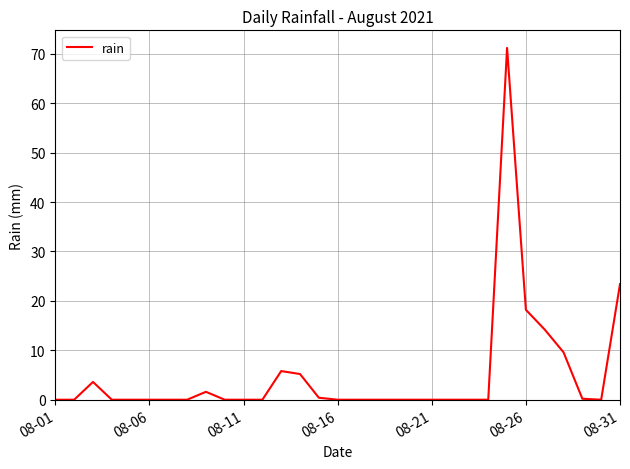

What is the difference between the maximum and minimum values?

71.2